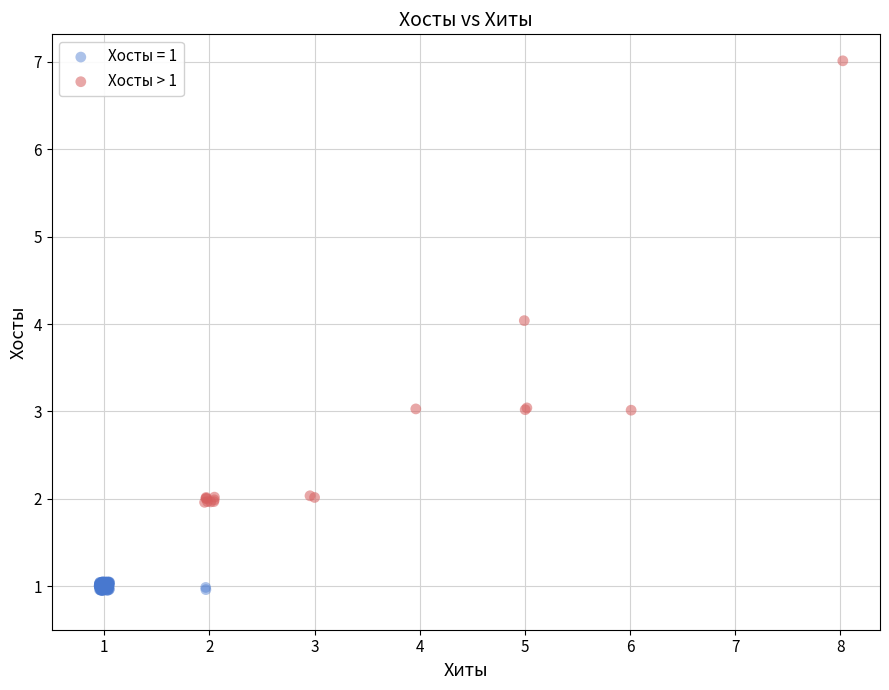

Which series reaches the maximum Y coordinate?

Хосты > 1